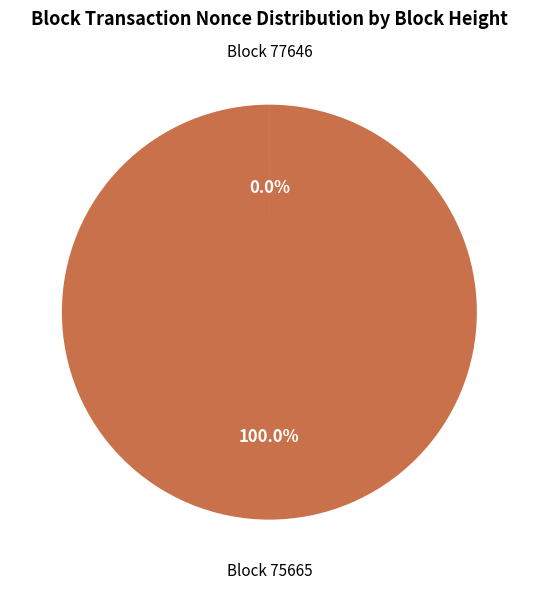

What is the largest slice in the pie chart?

Block 75665